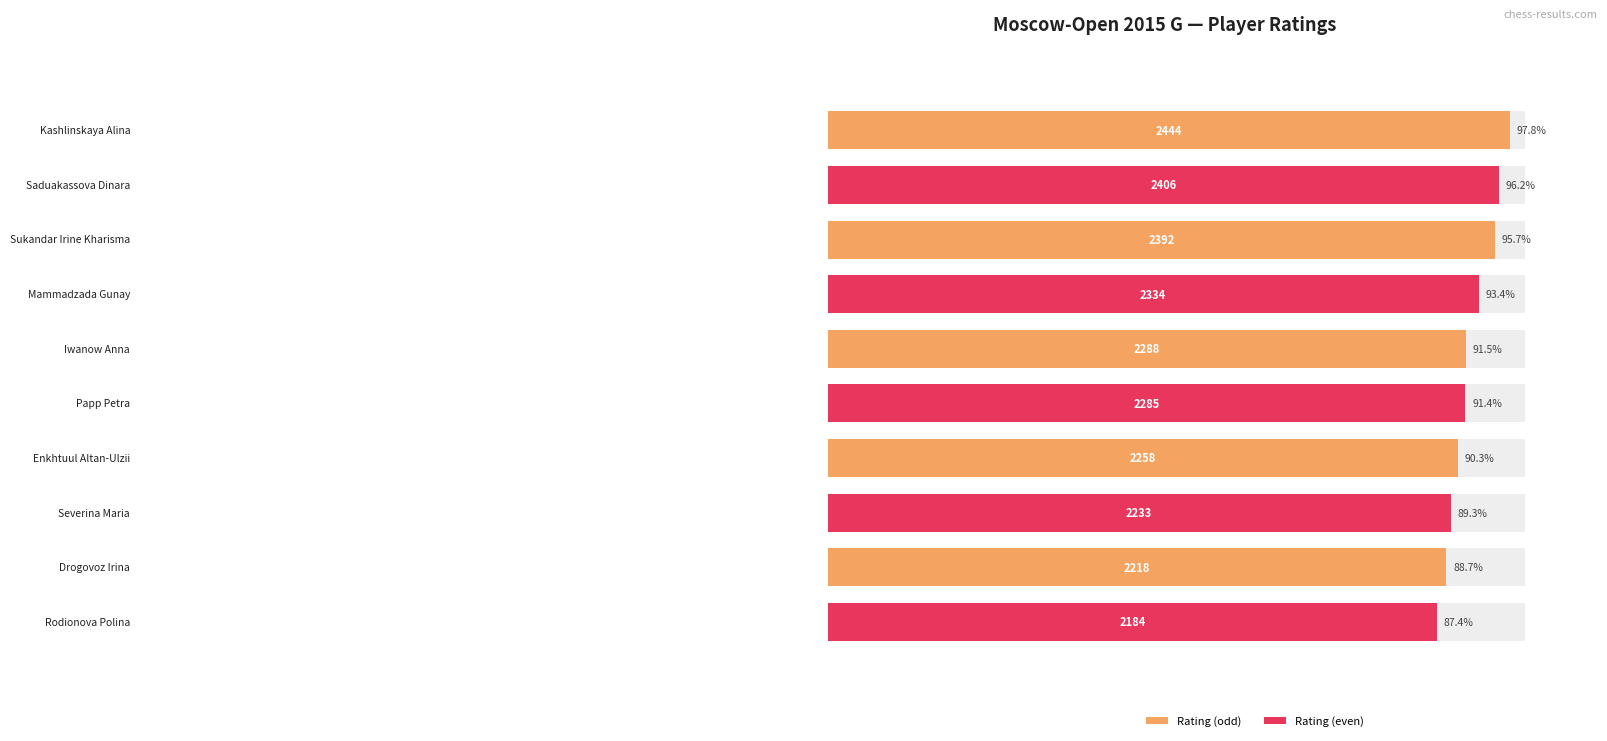

Rank the categories by value from highest to lowest.

Kashlinskaya Alina, Saduakassova Dinara, Sukandar Irine Kharisma, Mammadzada Gunay, Iwanow Anna, Papp Petra, Enkhtuul Altan-Ulzii, Severina Maria, Drogovoz Irina, Rodionova Polina